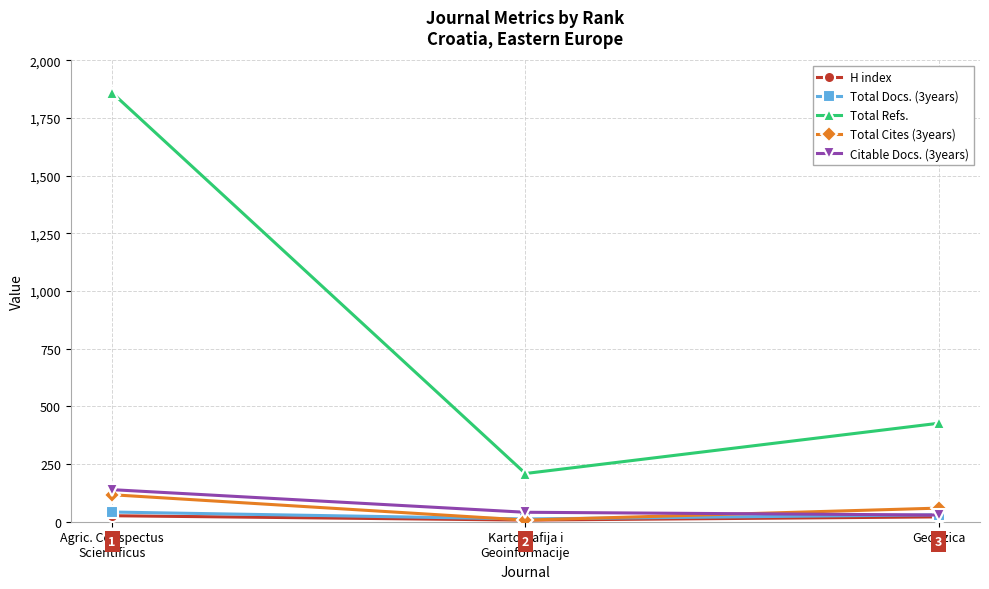

True or false: H index has a value of 7 at Kartografija i
Geoinformacije.

True